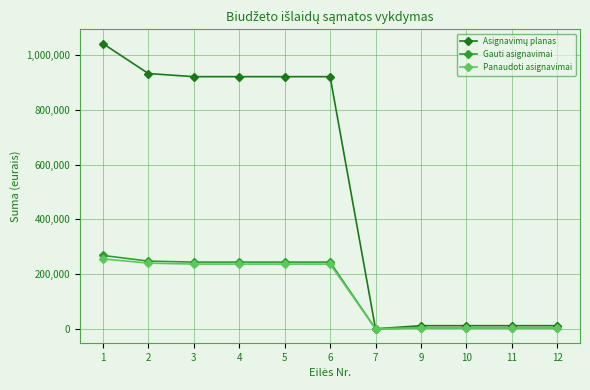

At which category is the sum across all series the highest?

1